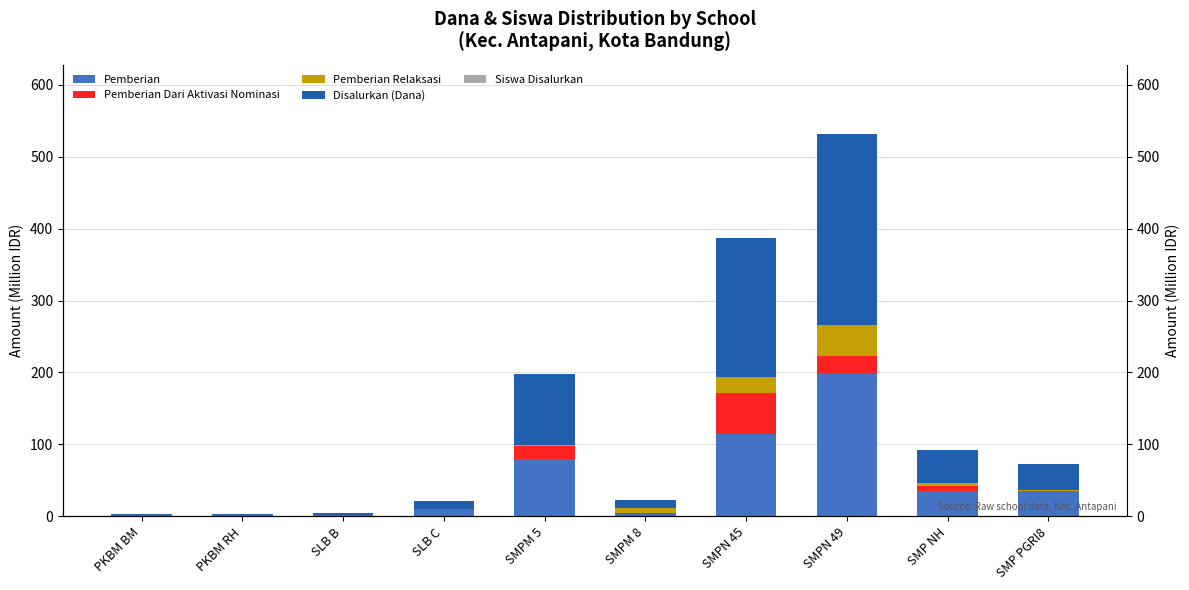

At which label does Disalurkan (Dana) first exceed 36?

SMPM 5